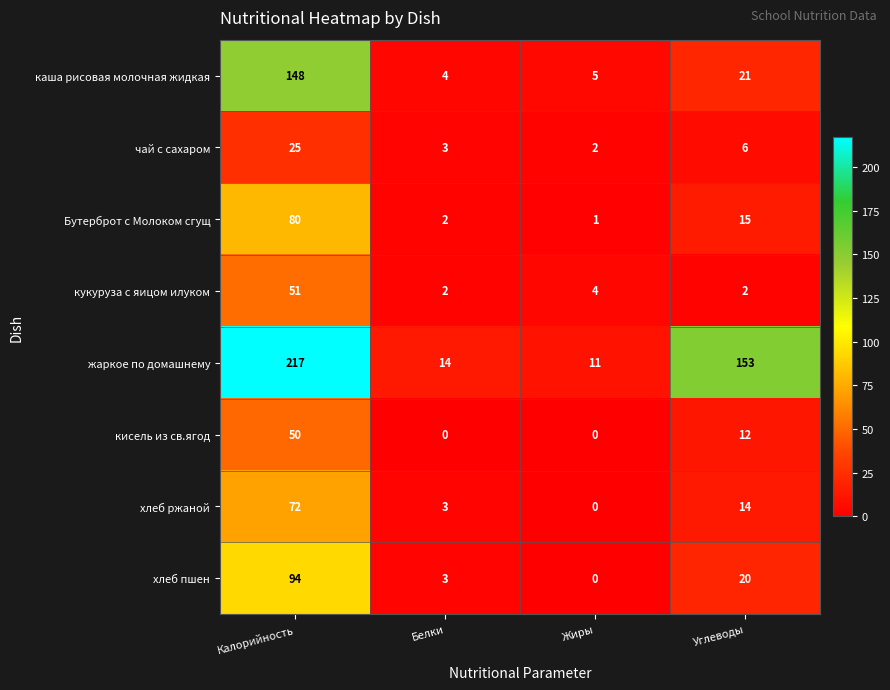

At which label is хлеб пшен closest to 47?

Углеводы